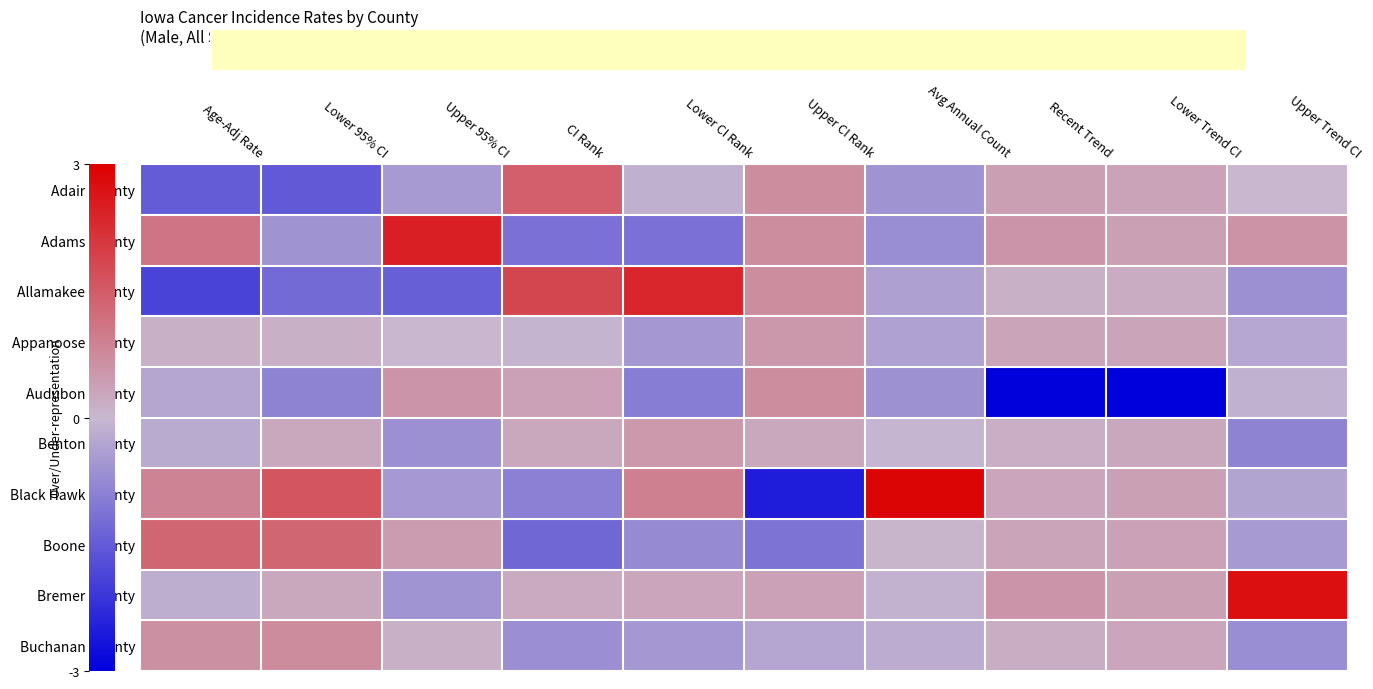

Which category has the lowest value across all series?

Lower Trend CI